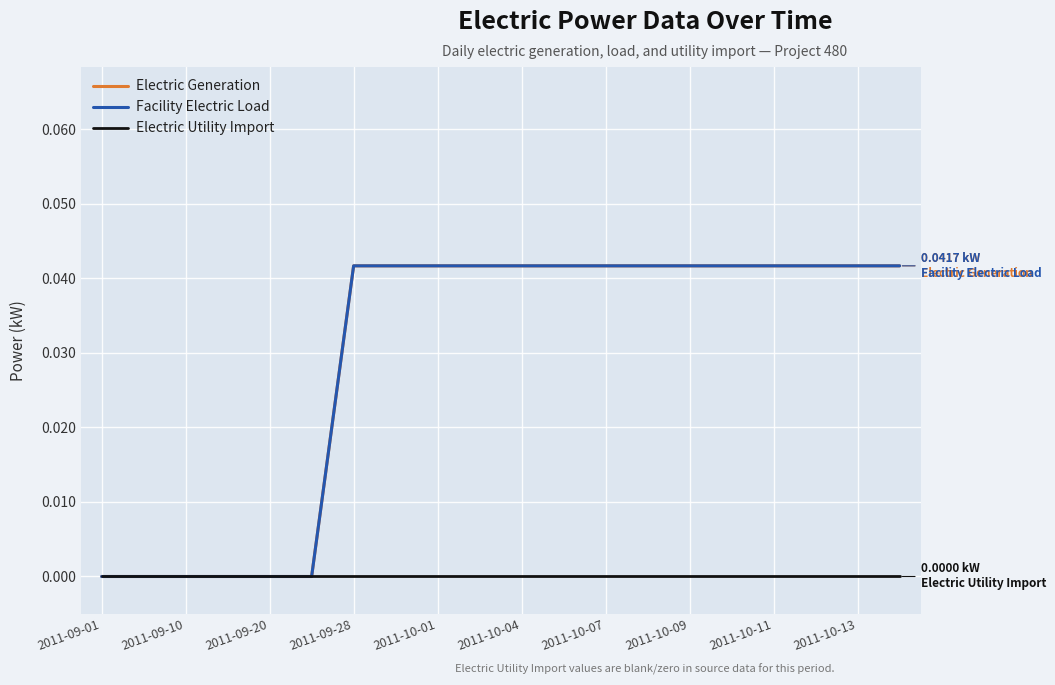

At which label is Electric Utility Import closest to 0?

2011-09-01